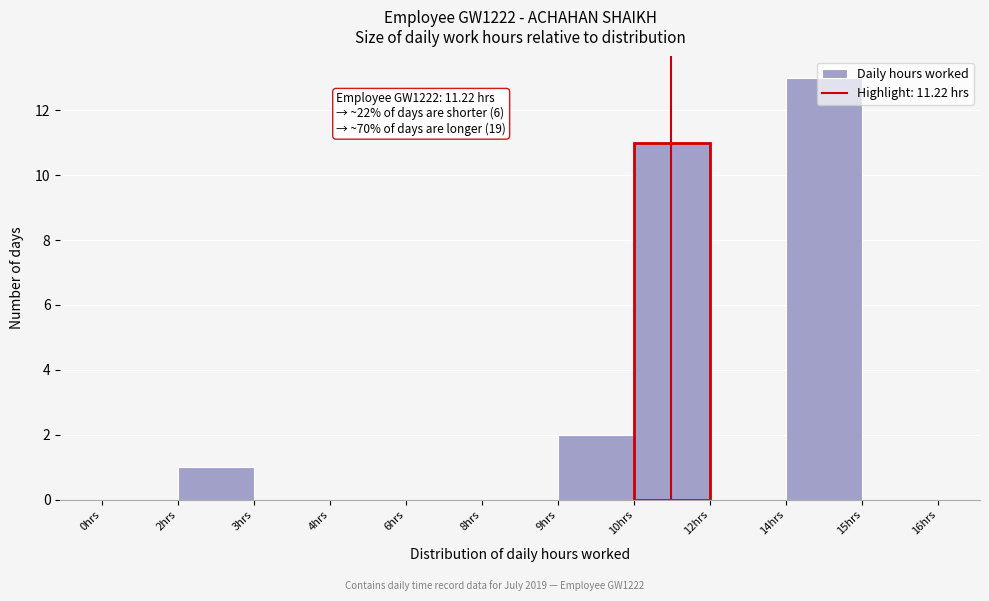

What is the greatest value displayed?

13